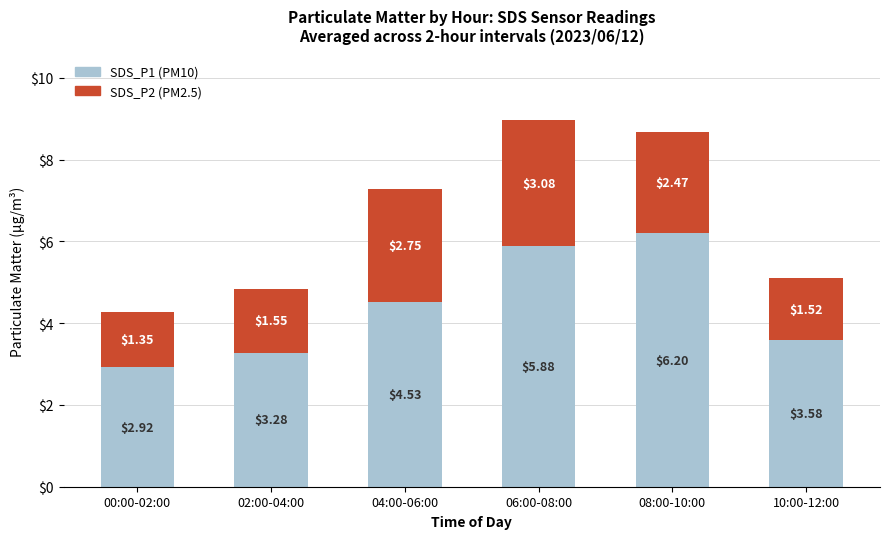

Does the chart contain any negative values?

No